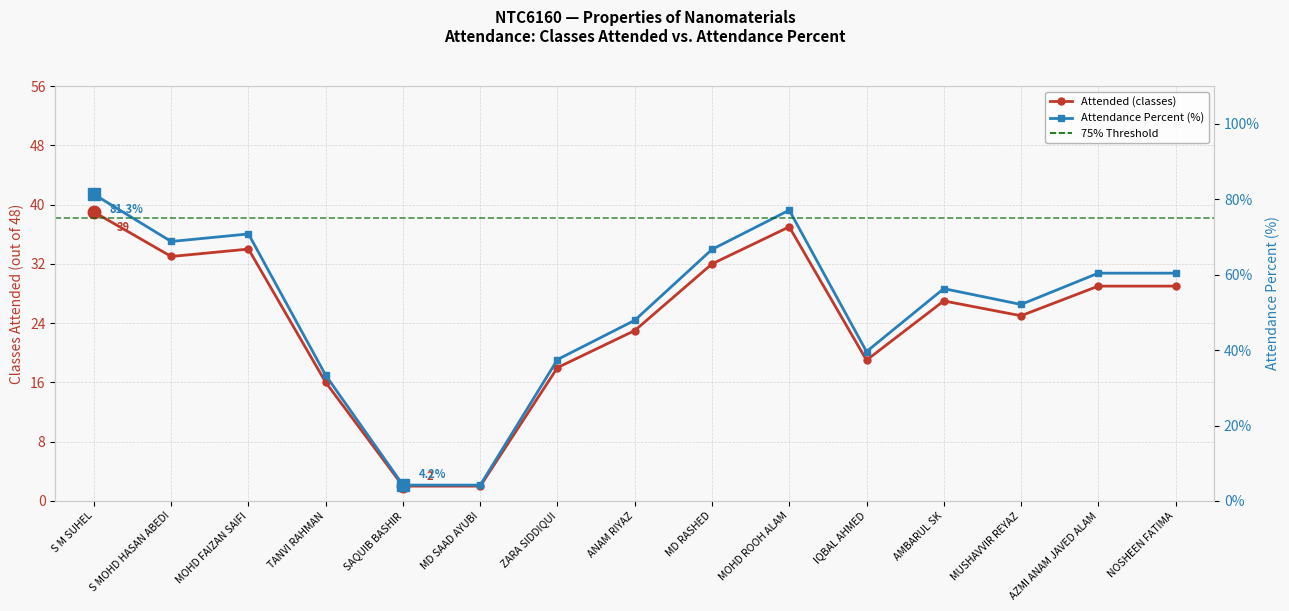

True or false: Percent has a value of 4.2 at MD SAAD AYUBI.

True